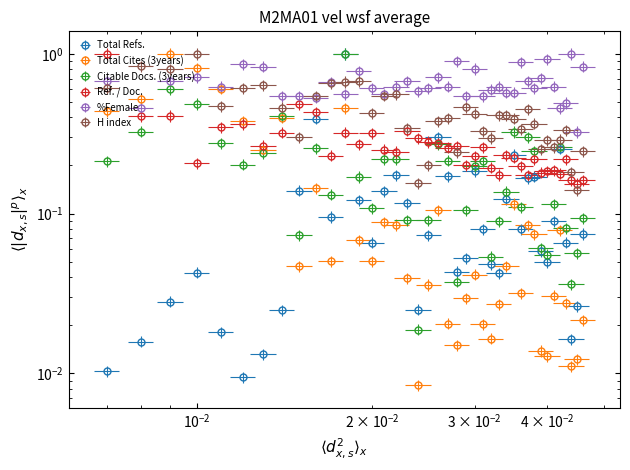

At which category does H index reach its first local peak?

2